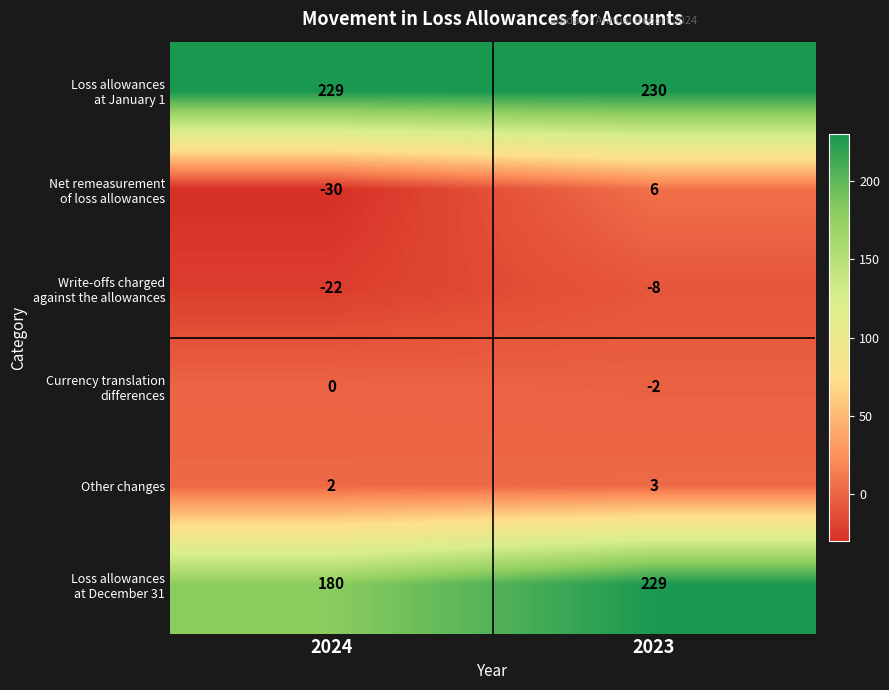

Rank the categories by Other changes value from highest to lowest.

2023, 2024